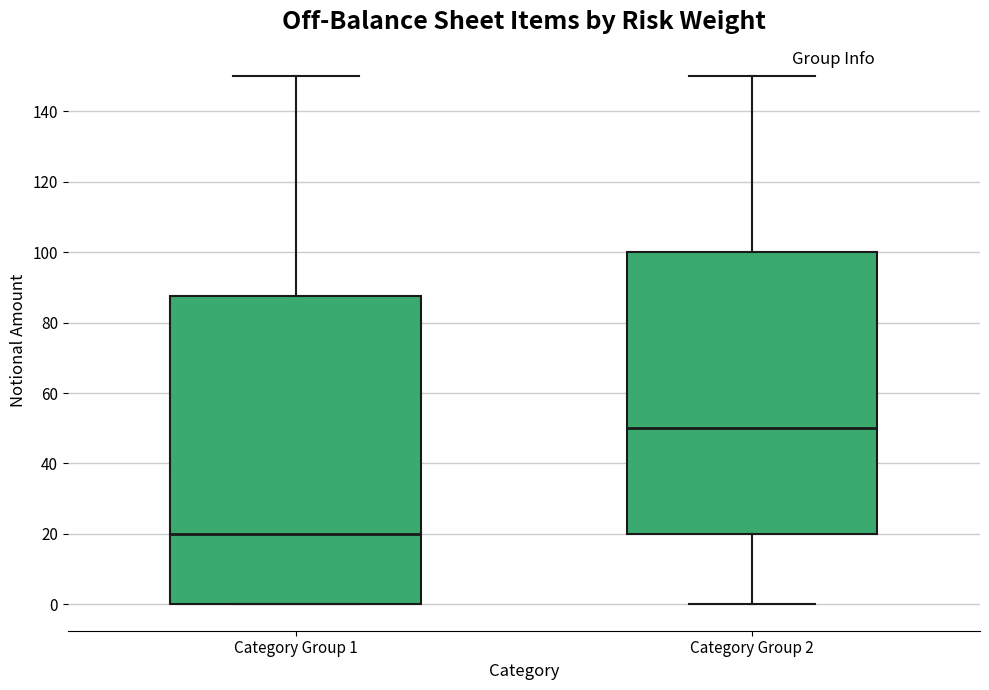

Comparing the boxes themselves (not the whiskers), which one is the tallest?

Category Group 1